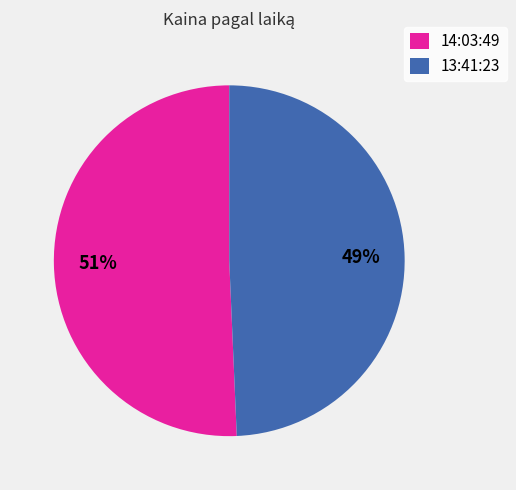

Count the number of slices in the pie.

2